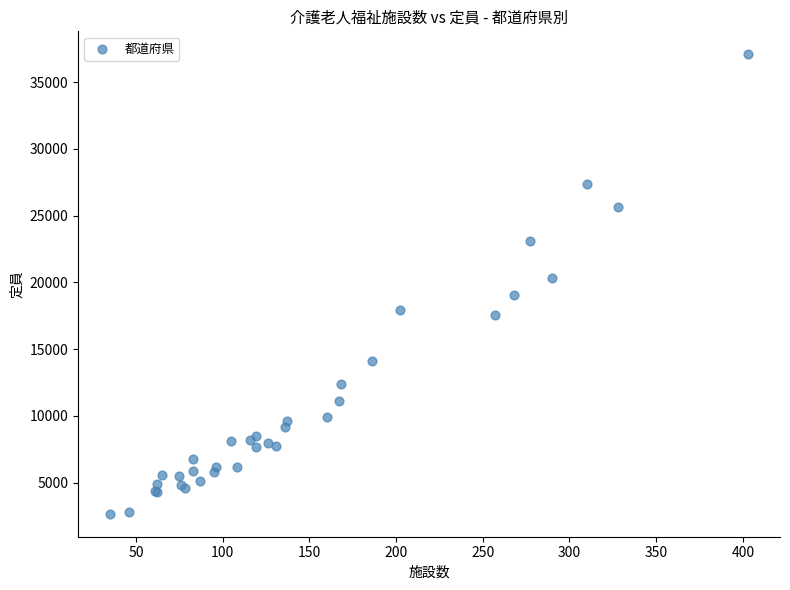

What Y value in the scatter plot is closest to 19877?

20346